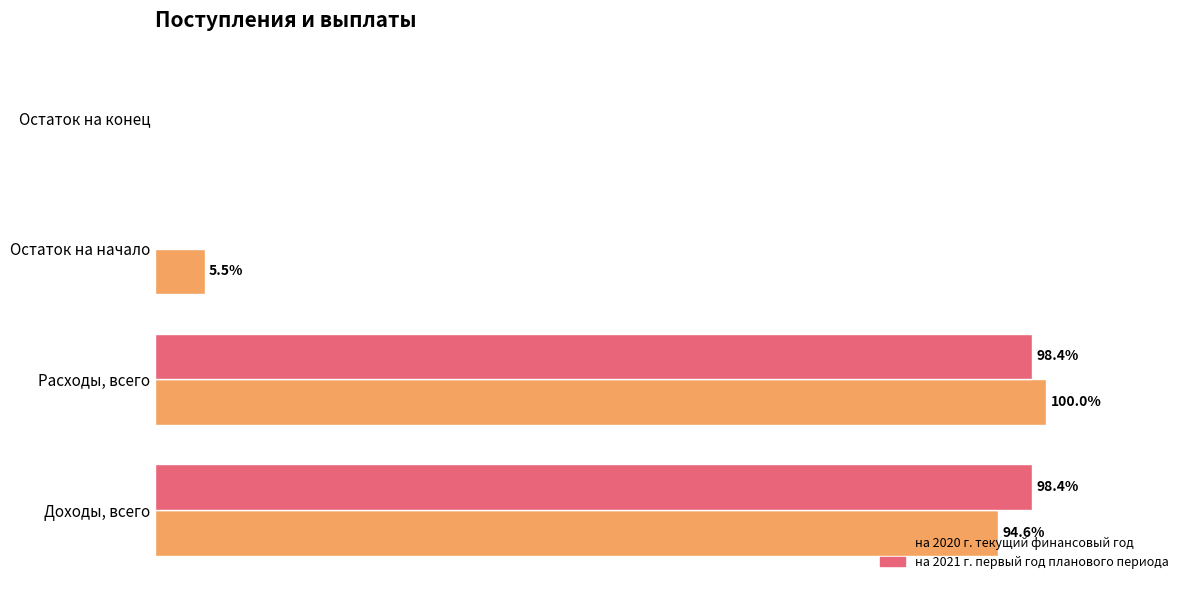

Between Остаток на начало and Остаток на конец, which series saw the biggest shift?

на 2020 г. текущий финансовый год